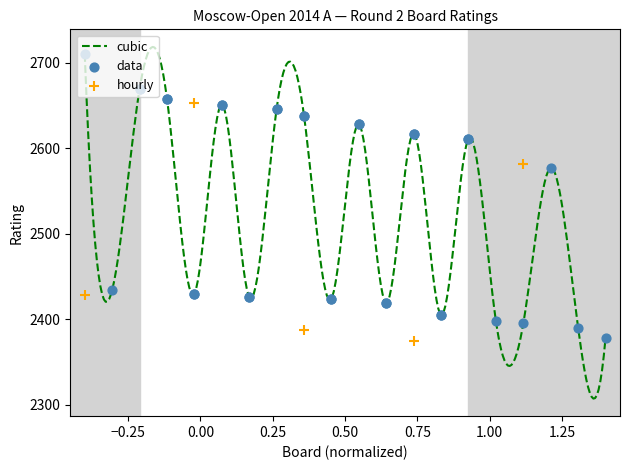

Approximately how many times larger is the value at 8 compared to 1?

1.0